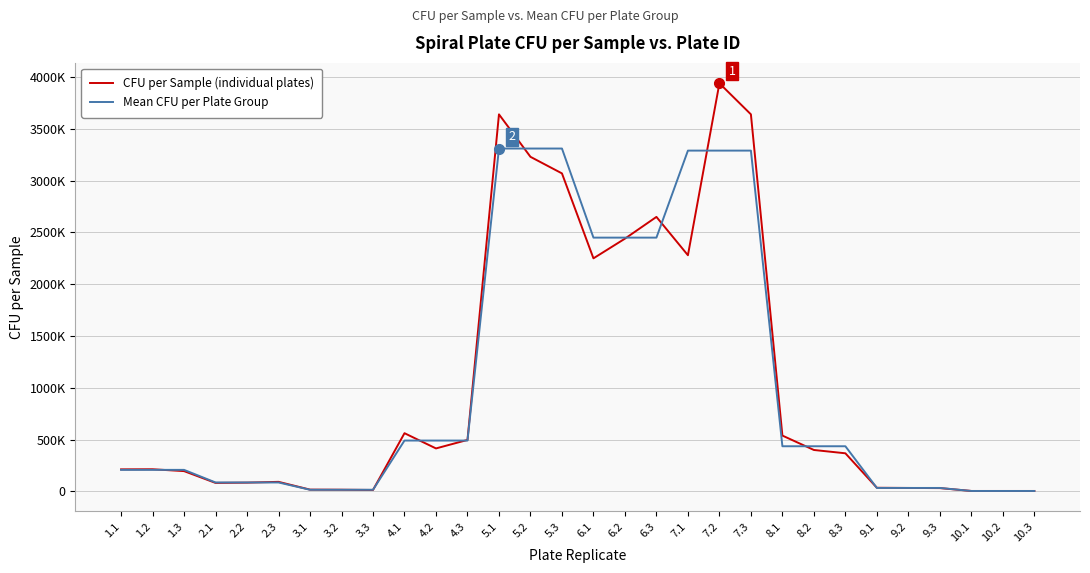

At which category is the sum across all series the highest?

7.2